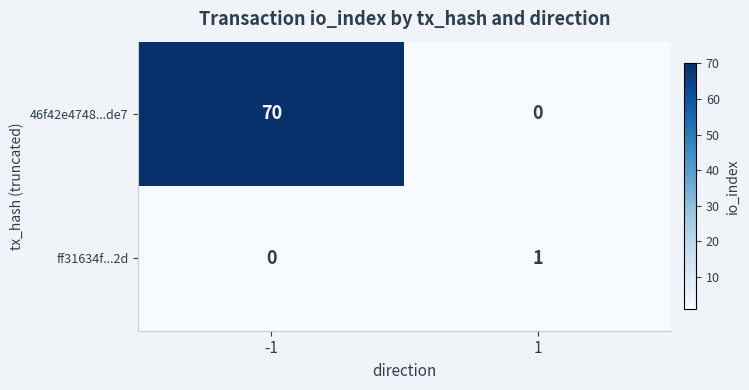

The 46f42e4748...de7 series shows 0 at 1. True or false?

True